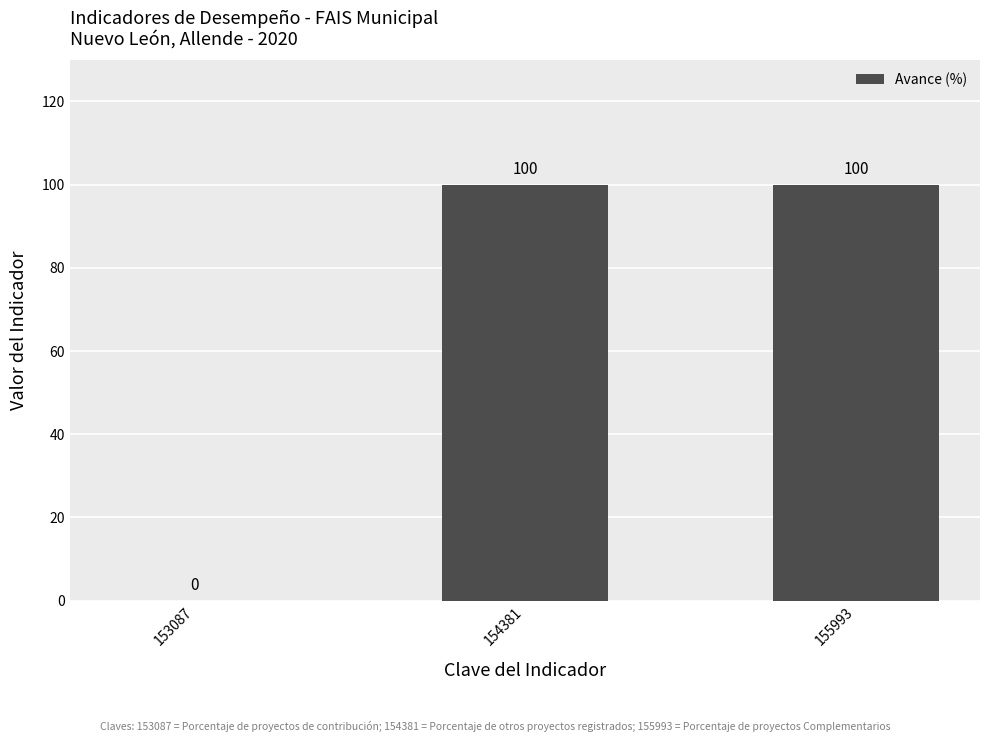

Between 153087 and 154381, which is larger?

154381